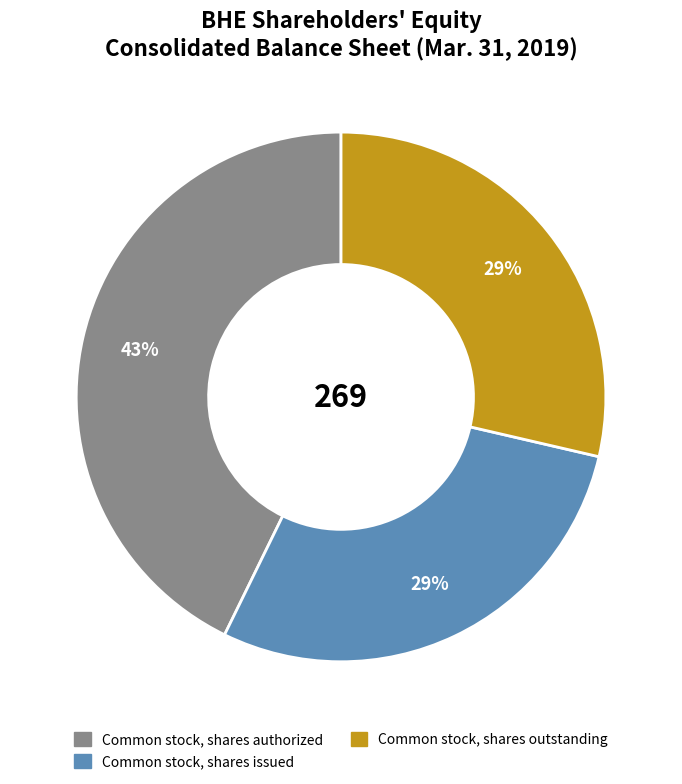

To the nearest percent, what is the difference between the largest and smallest slice percentages?

14%